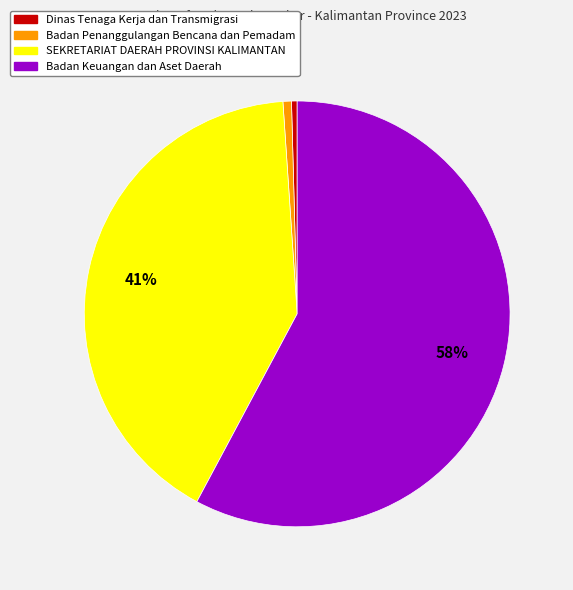

Which has a higher value, Dinas Tenaga Kerja dan Transmigrasi or SEKRETARIAT DAERAH PROVINSI KALIMANTAN?

SEKRETARIAT DAERAH PROVINSI KALIMANTAN